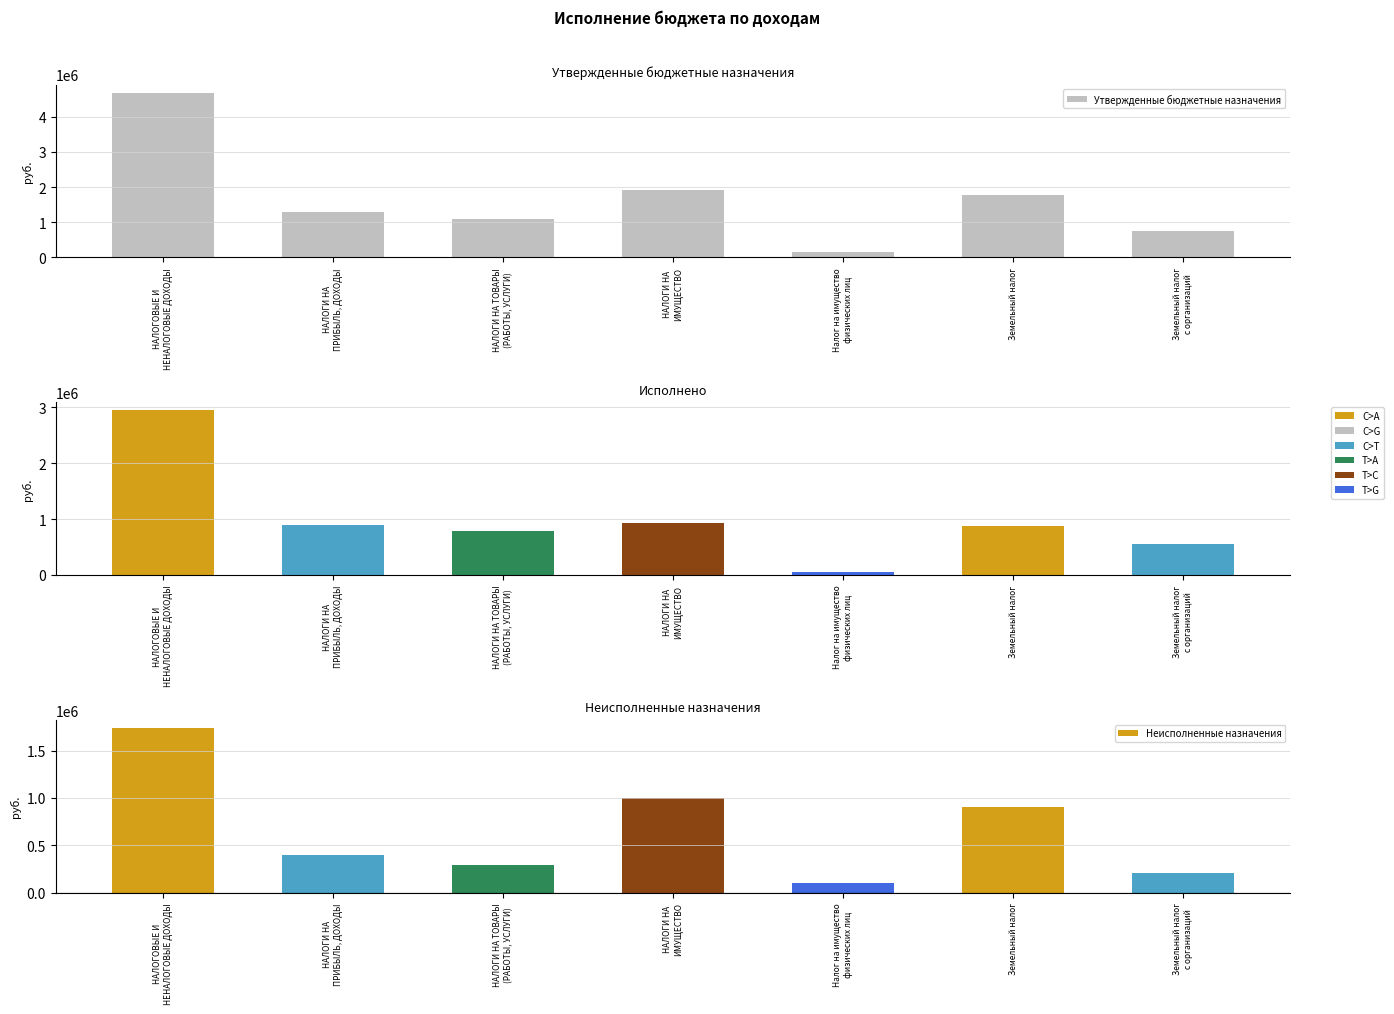

Which category has the lowest value across all series?

Налог на имущество
физических лиц